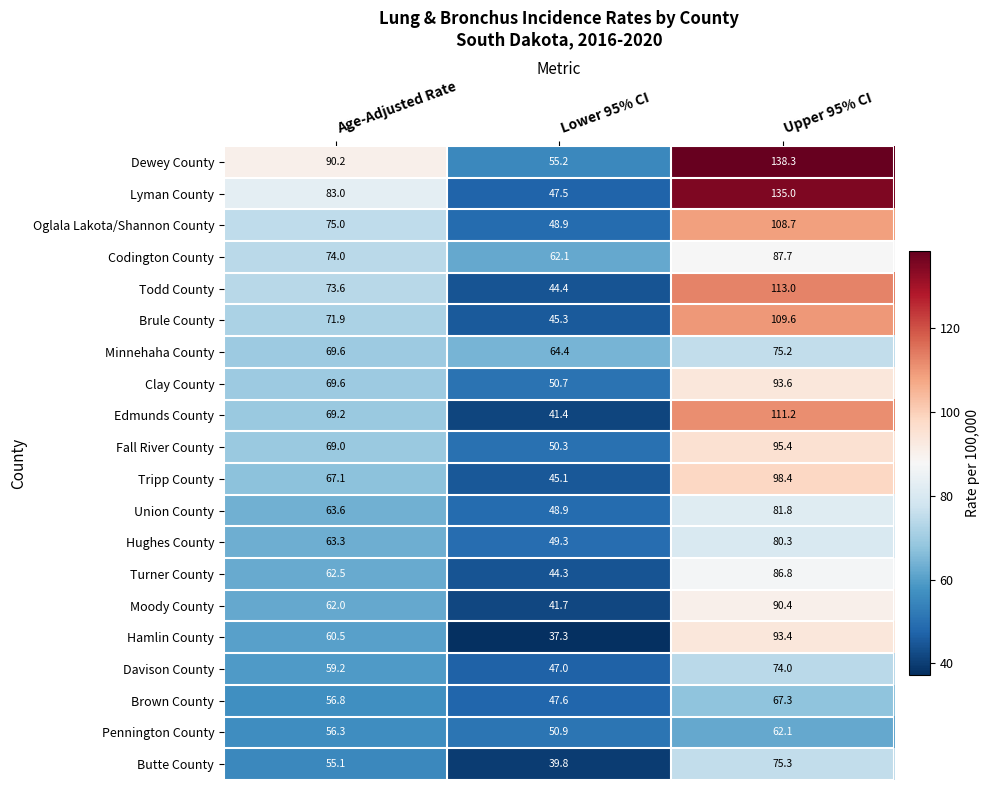

The value of Davison County at Upper 95% CI is 74.0. True or false?

True